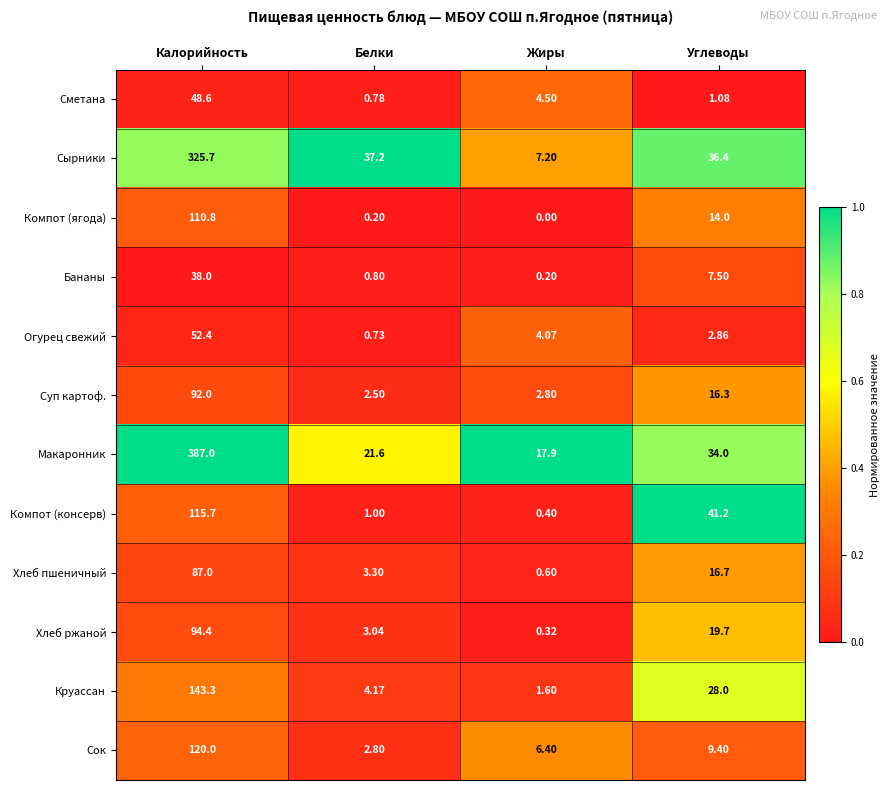

At which label does Макаронник first exceed 34?

Калорийность